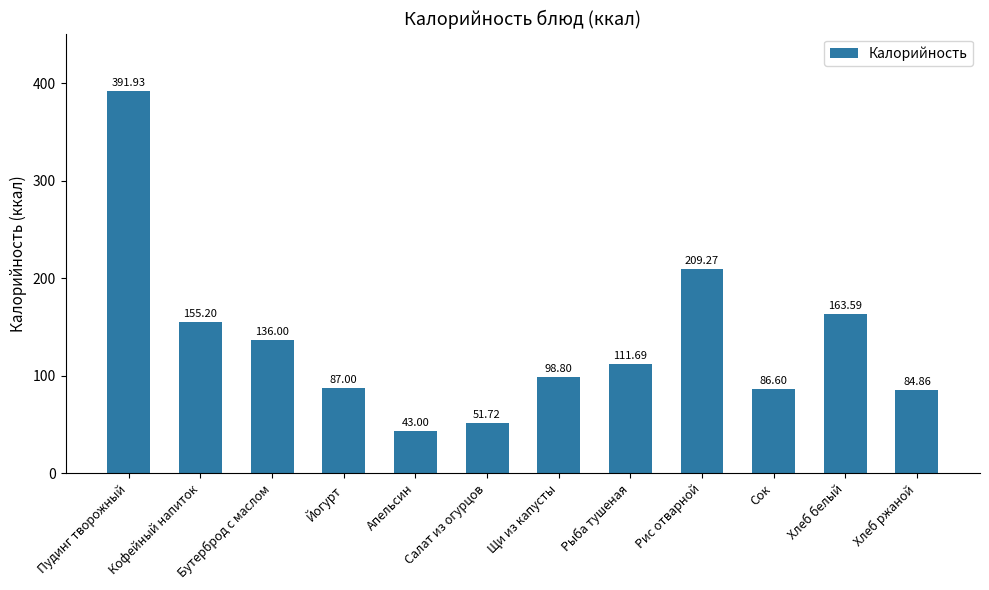

Does the chart contain any negative values?

No